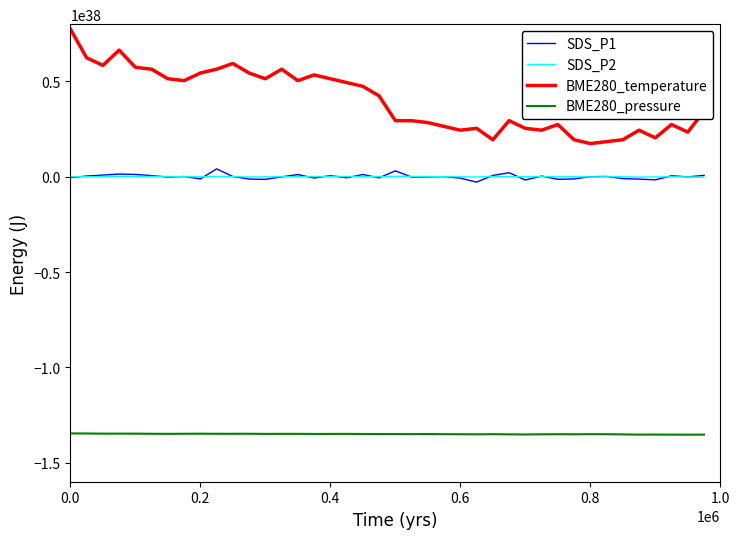

Which series has the widest spread of values?

BME280_temperature